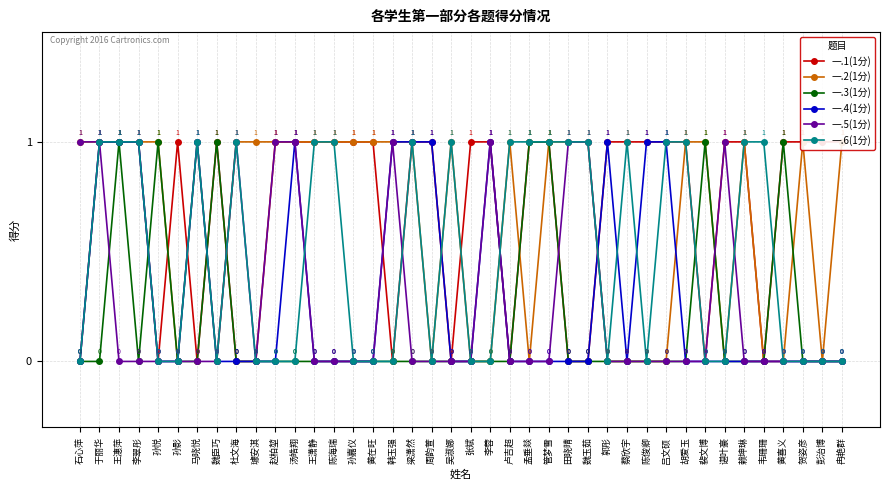

Which series has the largest range (max minus min)?

一.1(1分)